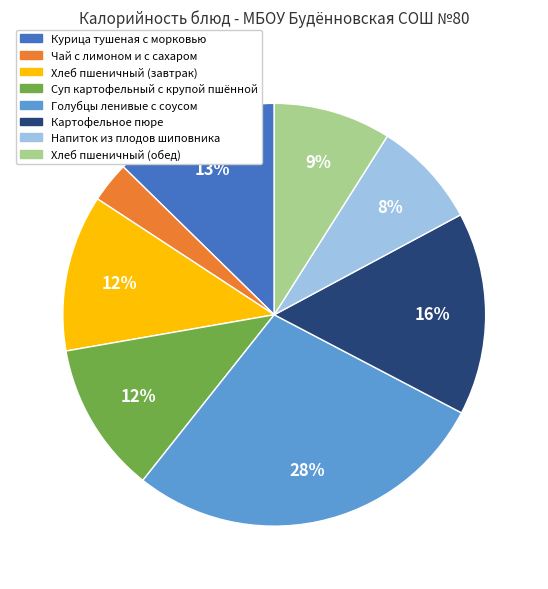

How many segments does this pie chart have?

8